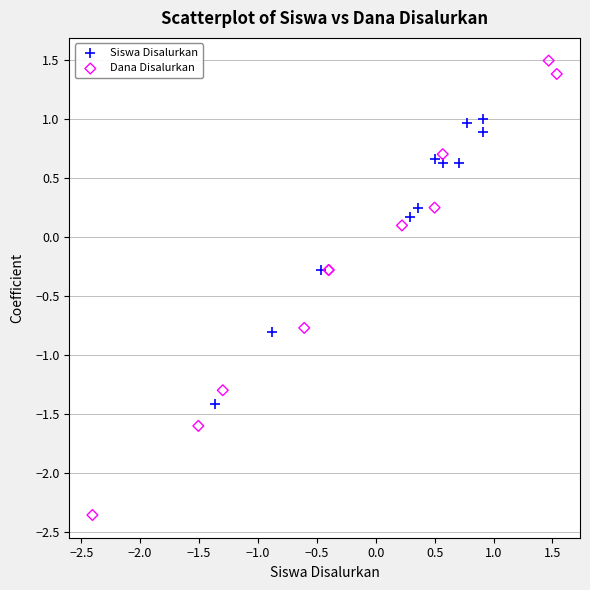

Which series reaches the maximum Y coordinate?

Dana Disalurkan